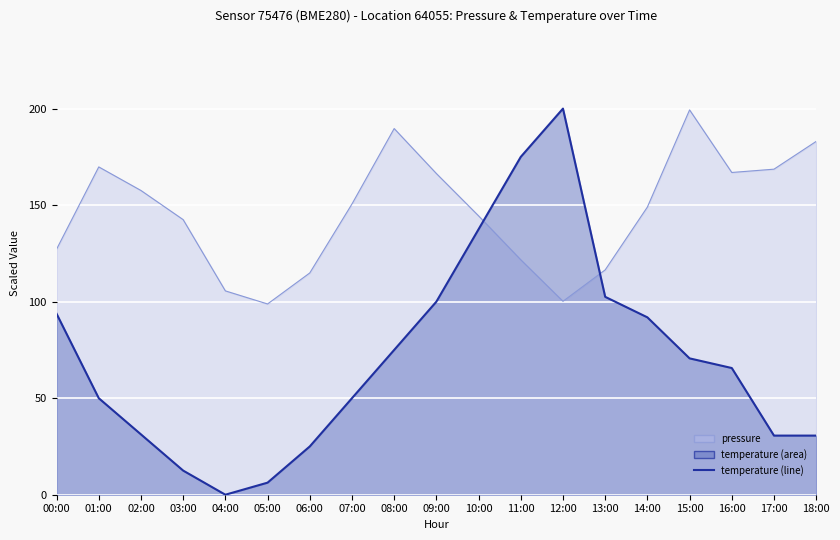

How many values in the temperature (line) series are below 65?

9